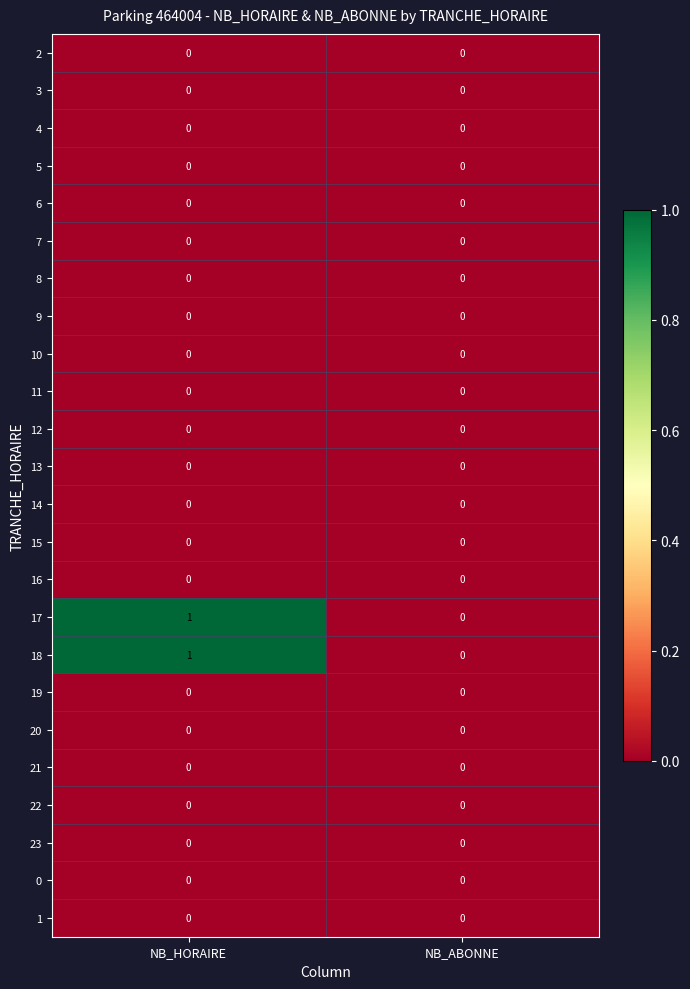

The 6 series shows 0 at NB_HORAIRE. True or false?

True